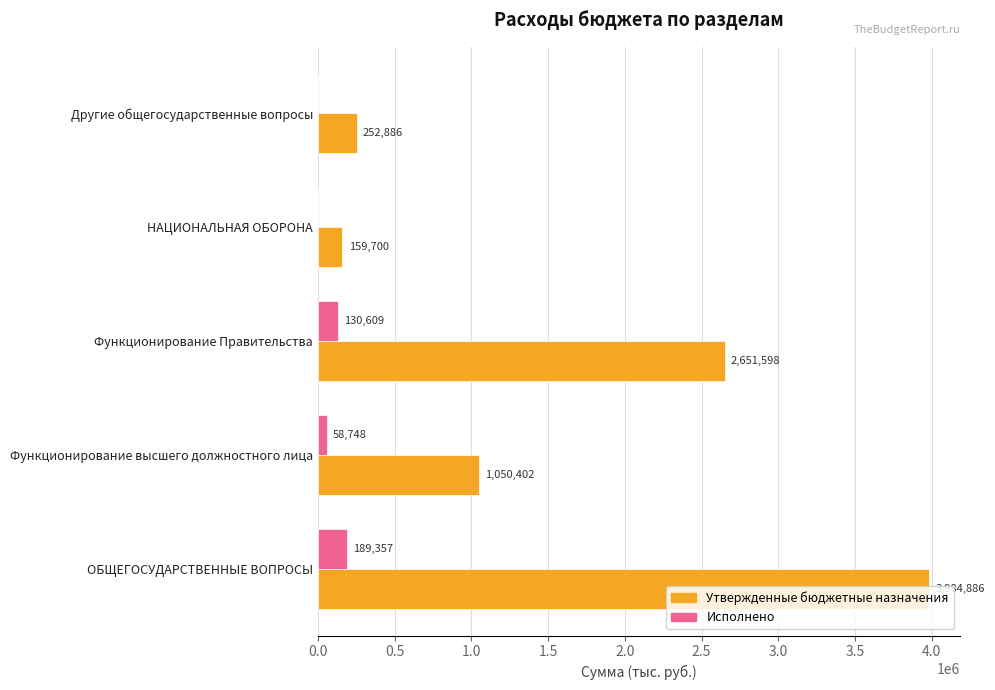

At which label does Исполнено reach its peak?

ОБЩЕГОСУДАРСТВЕННЫЕ ВОПРОСЫ